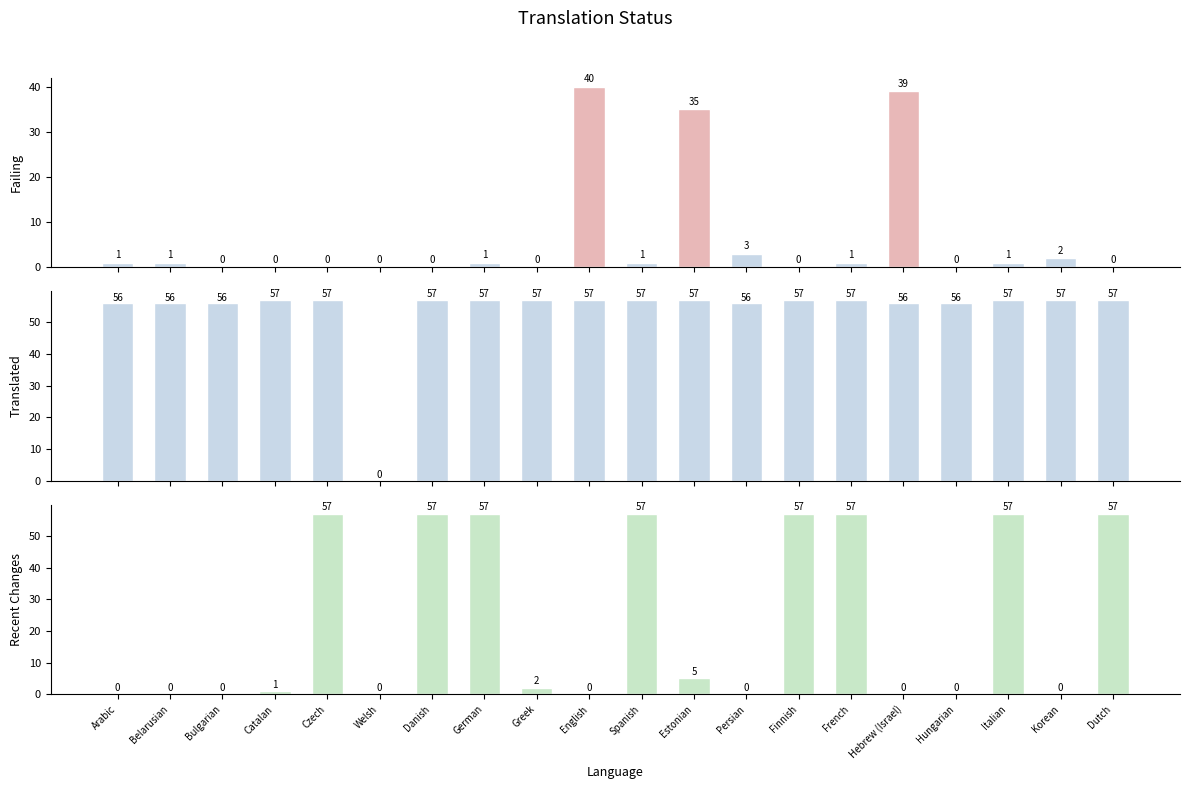

What position from the left is Hebrew (Israel)?

16